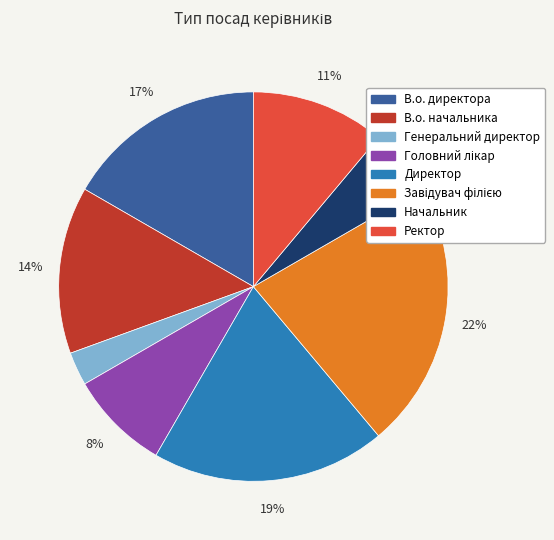

True or false: Директор accounts for 19% of the total.

True